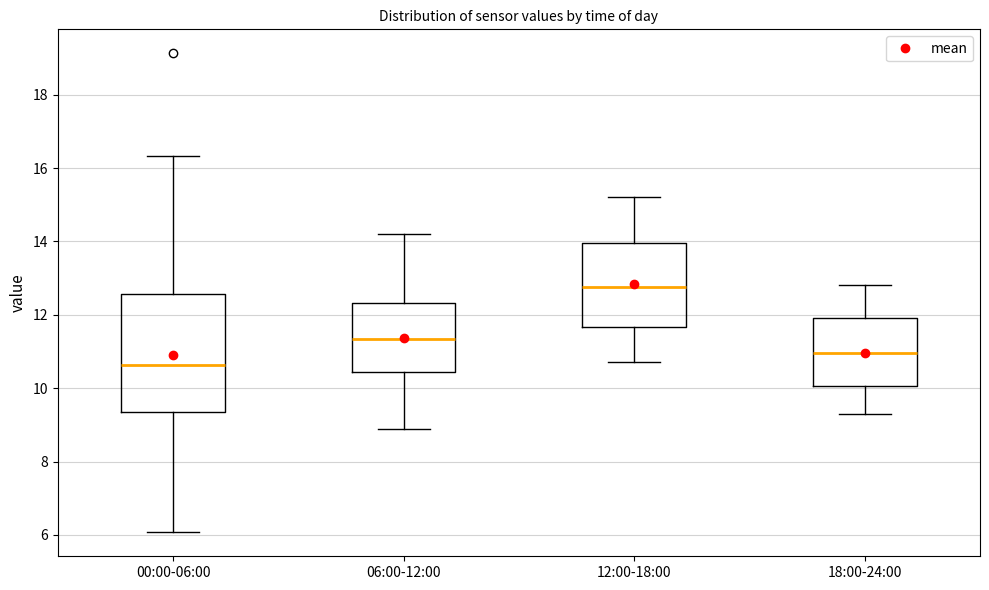

Comparing the boxes themselves (not the whiskers), which one is the tallest?

00:00-06:00